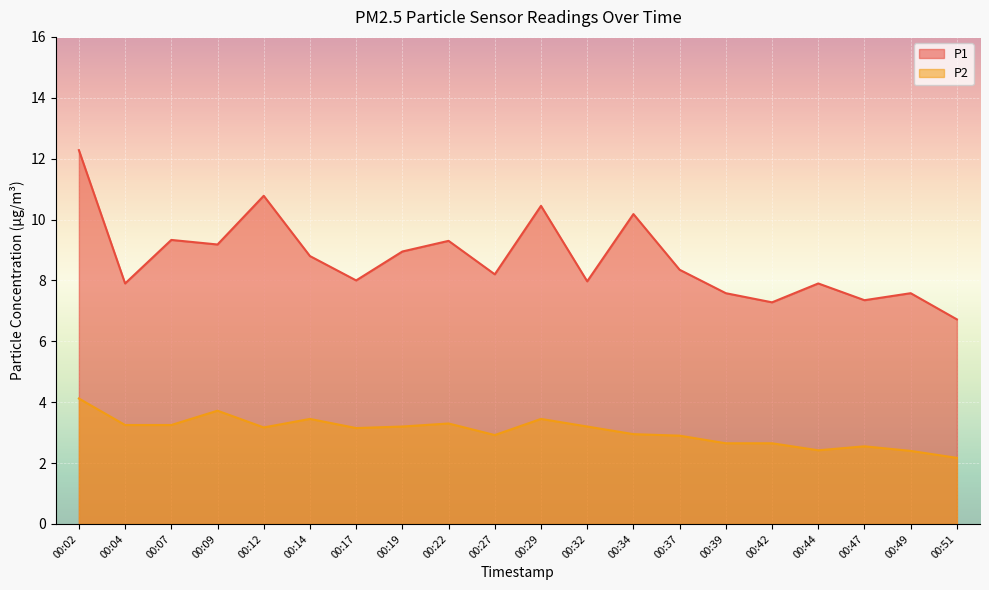

What value does the P2 series have at 00:39?

2.6